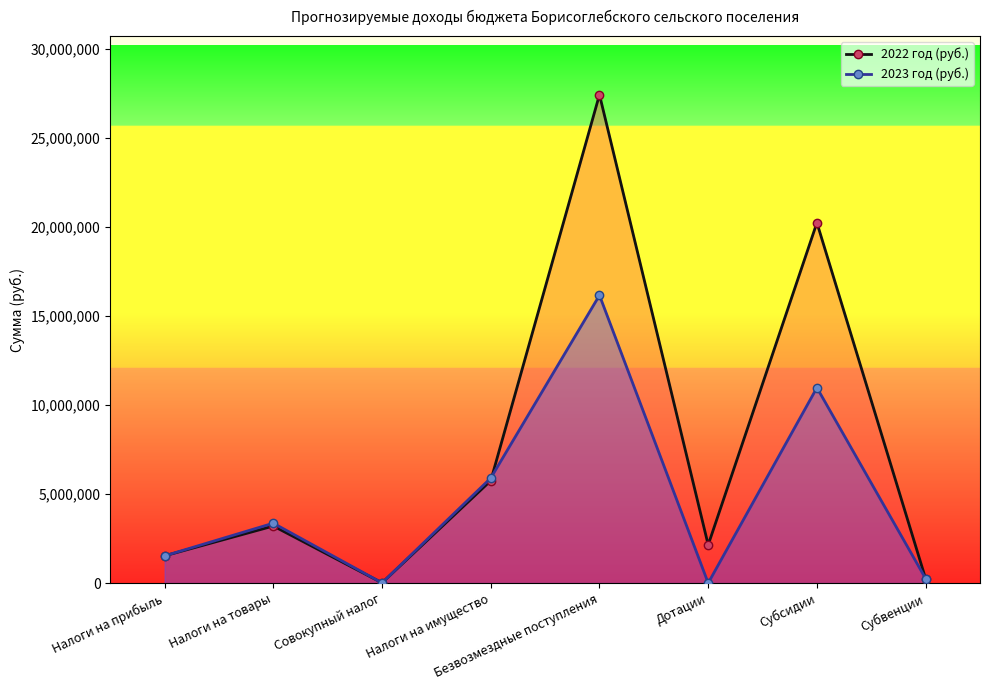

Which series has the largest range (max minus min)?

2022 год (руб.)